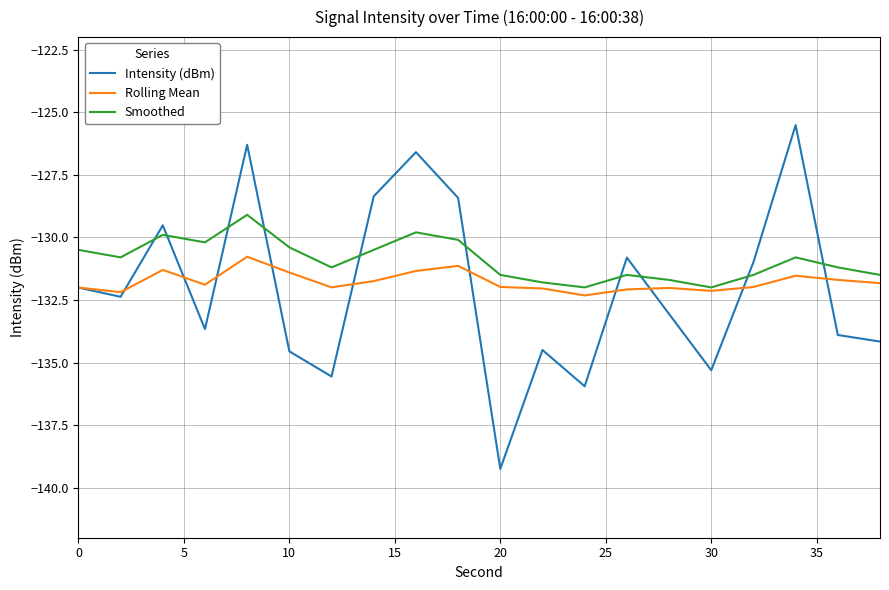

Which series has the widest spread of values?

Intensity (dBm)